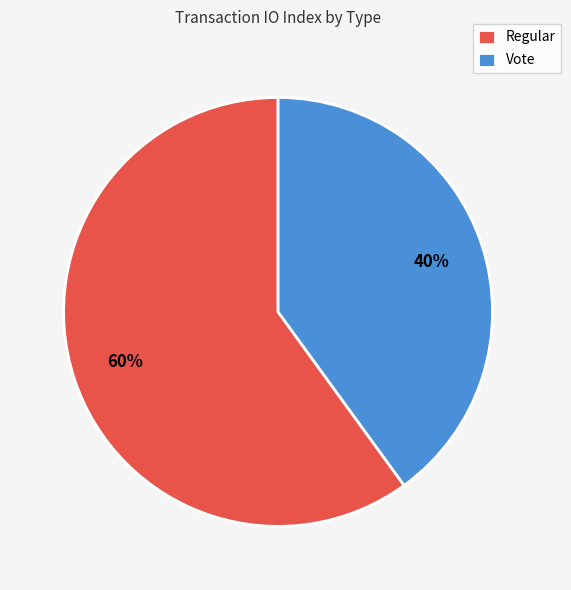

To the nearest percent, what portion does Vote represent?

40%